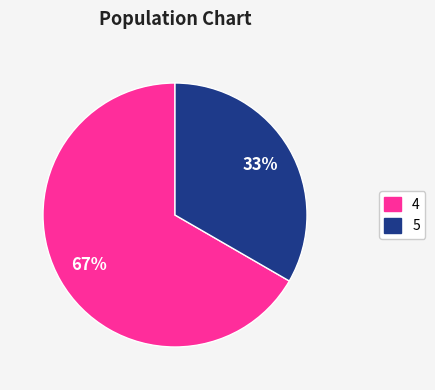

How many segments does this pie chart have?

2